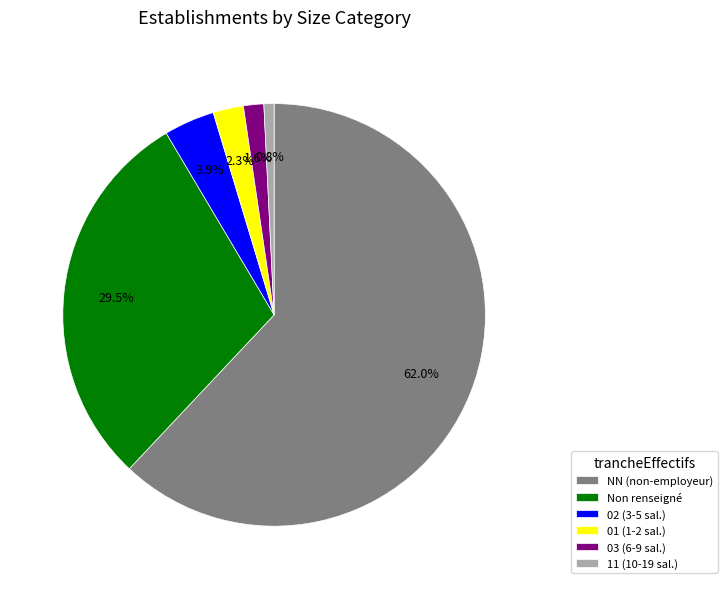

Does any single category account for the majority?

Yes